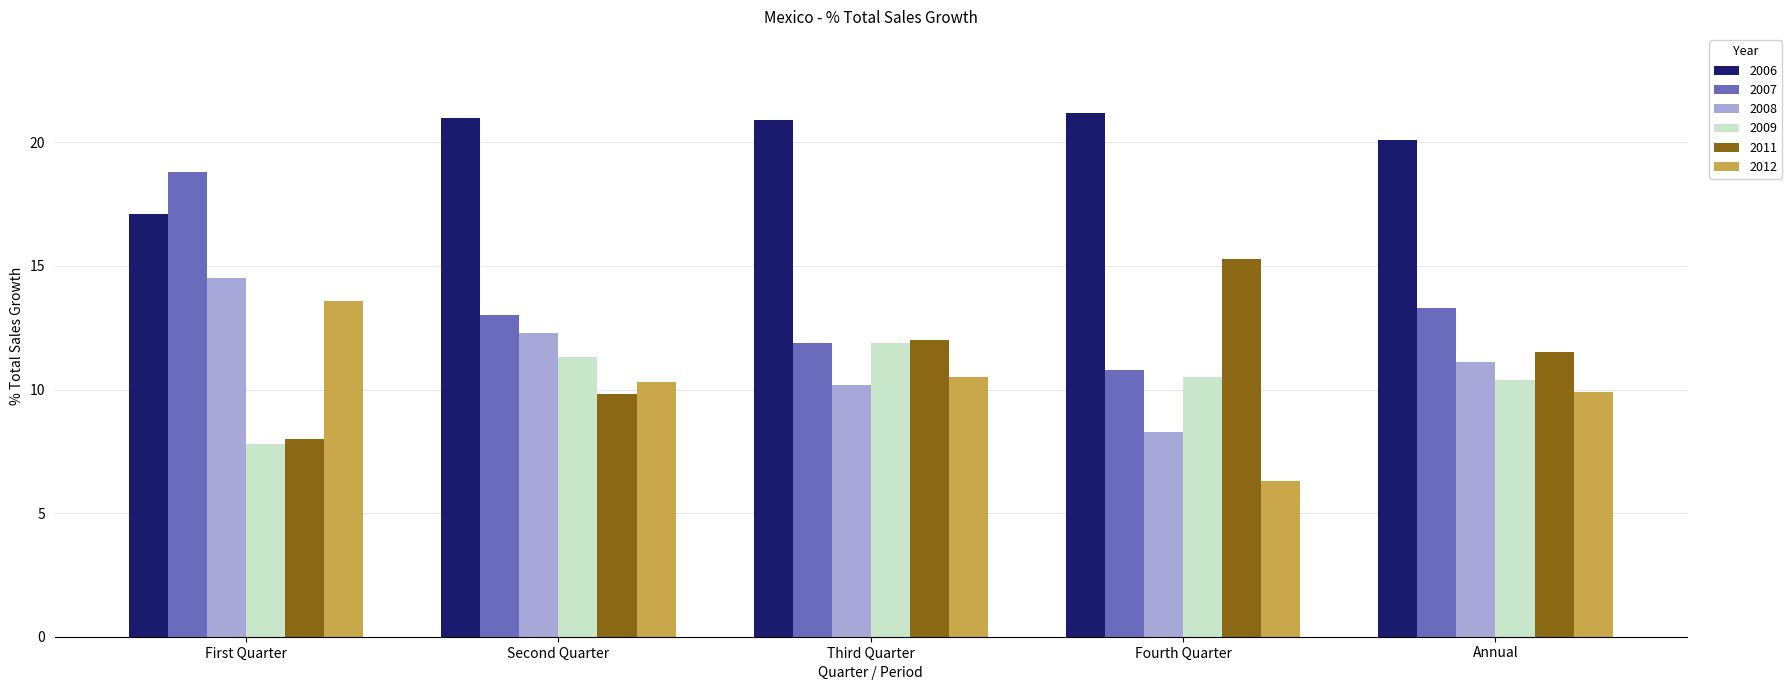

Are the bars grouped side by side (vs. stacked)?

Yes